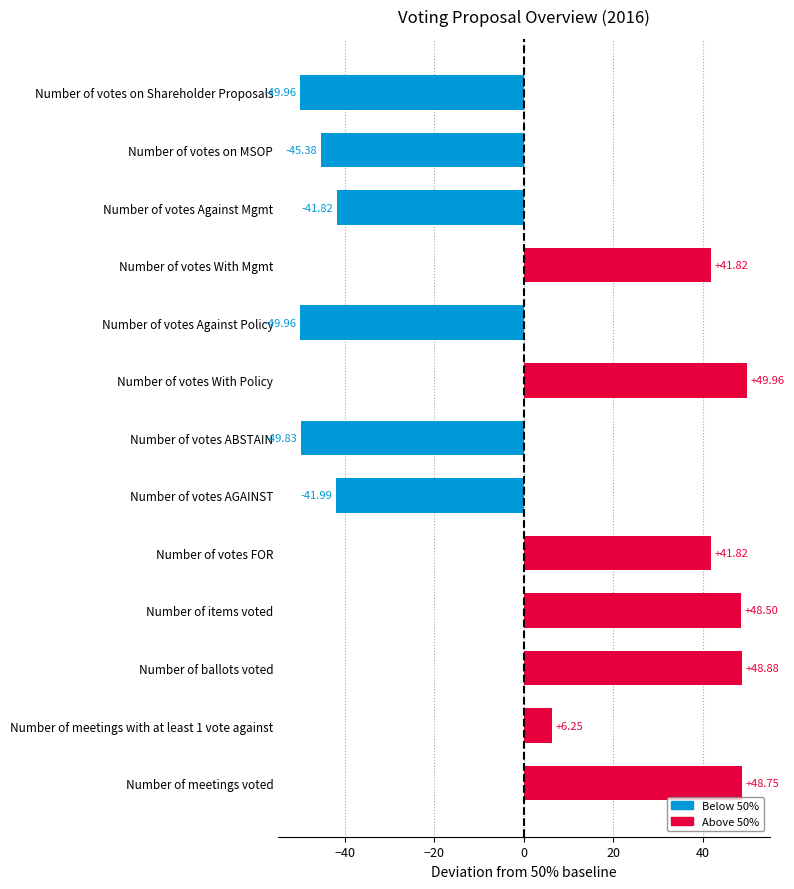

How many values are below 6?

6